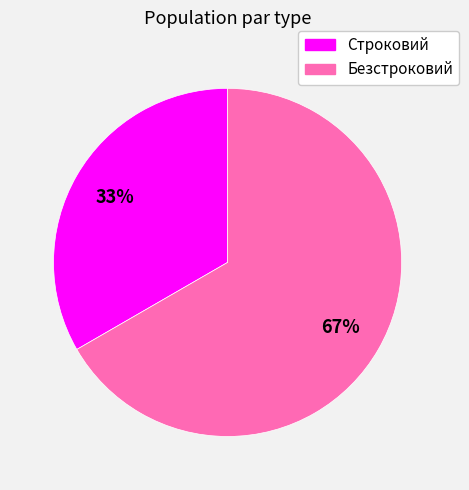

Does any single category account for the majority?

Yes